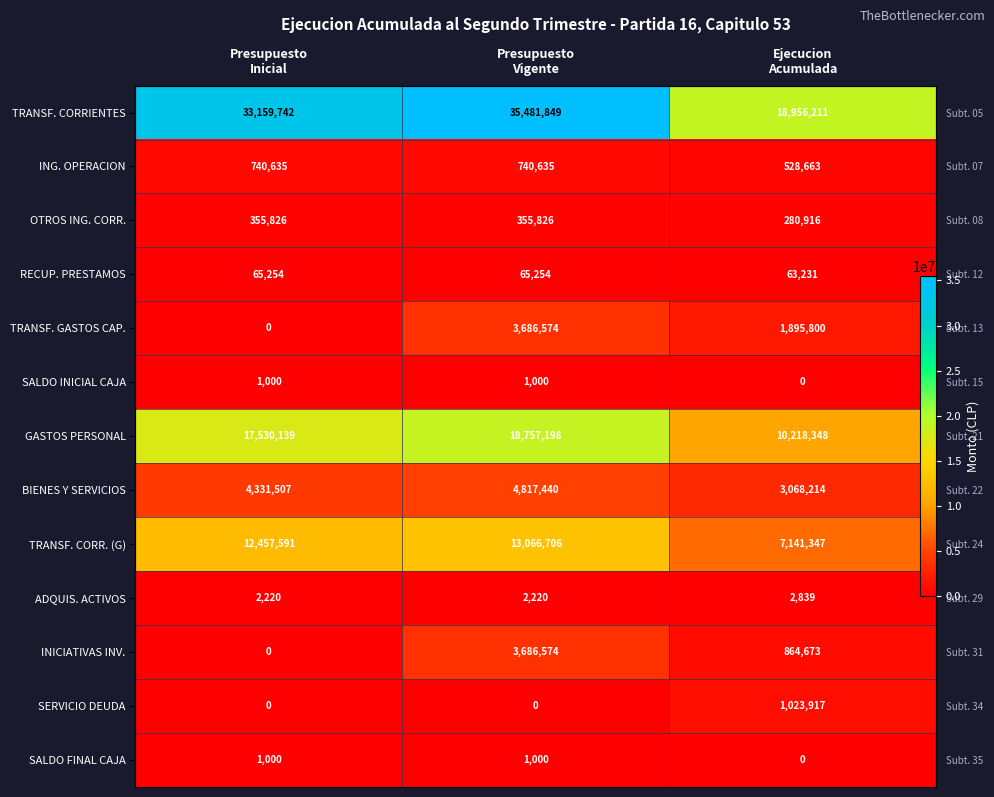

What is the difference between the maximum and minimum values in the ING. OPERACION series?

211972